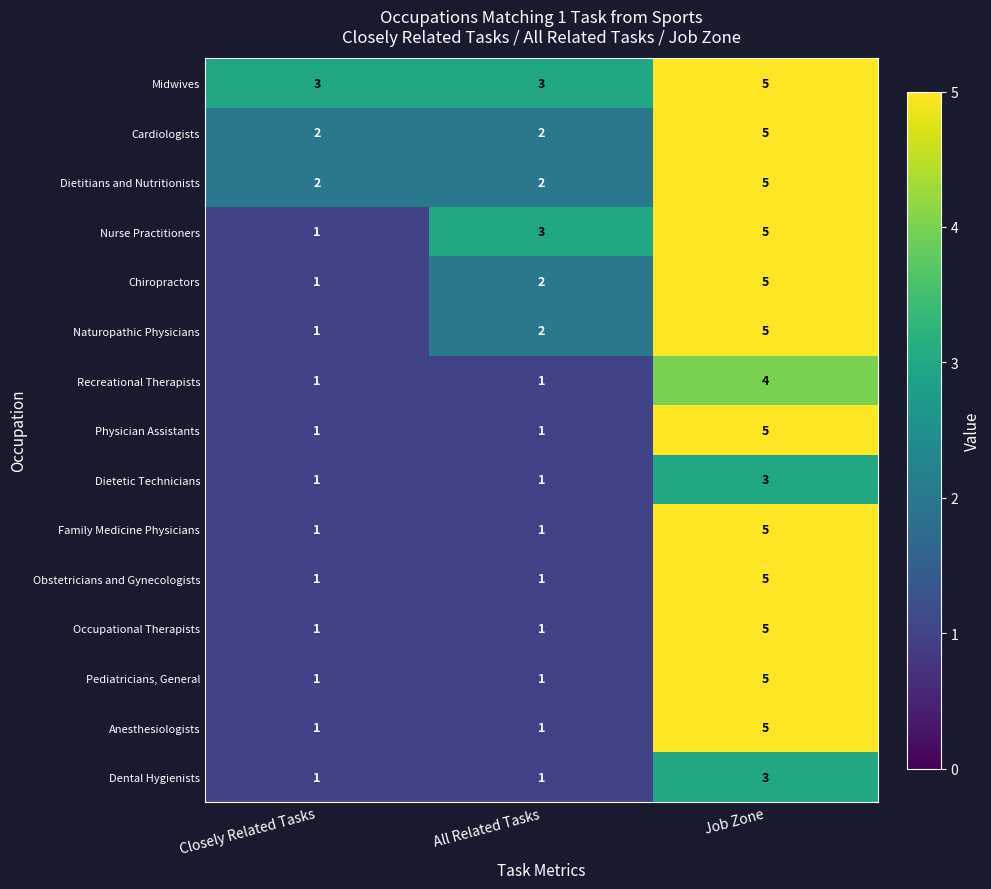

What is the total value across all series at Closely Related Tasks?

19